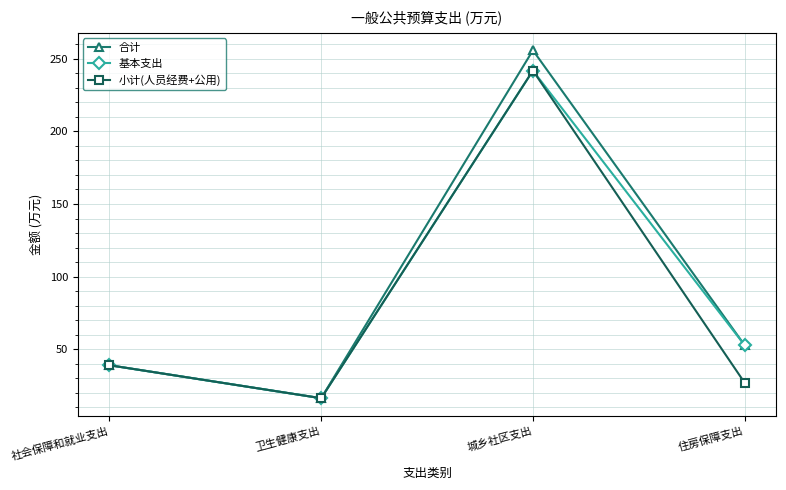

Where does the 基本支出 series first go above 52?

城乡社区支出